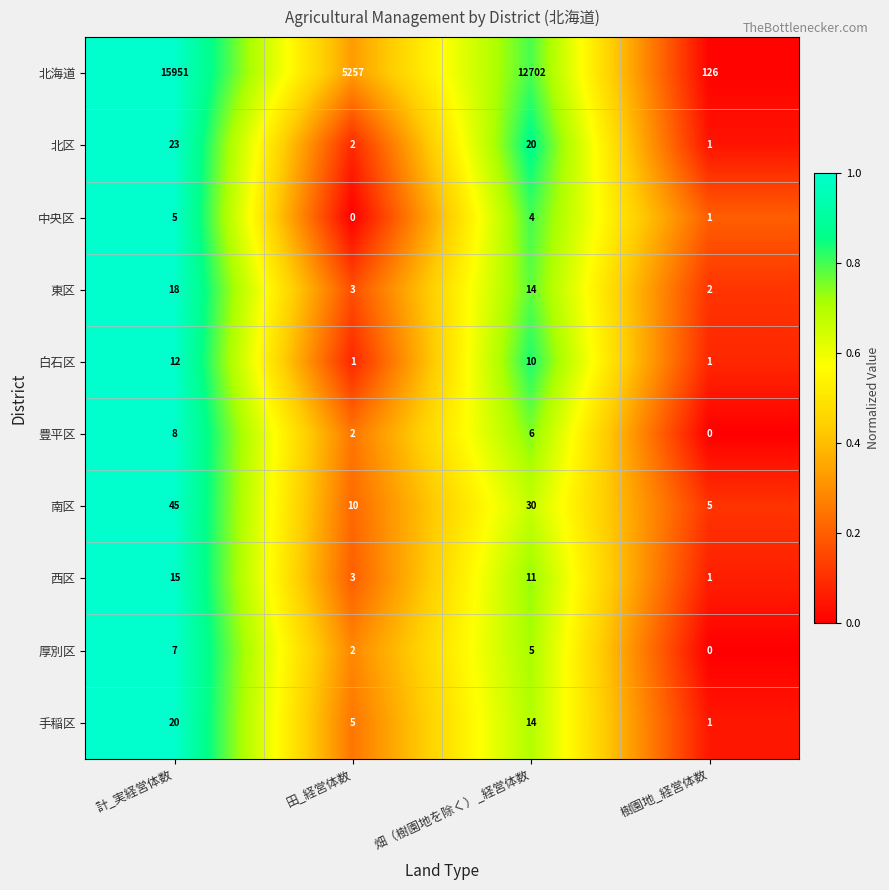

At which category does the chart reach its peak across all series?

計_実経営体数